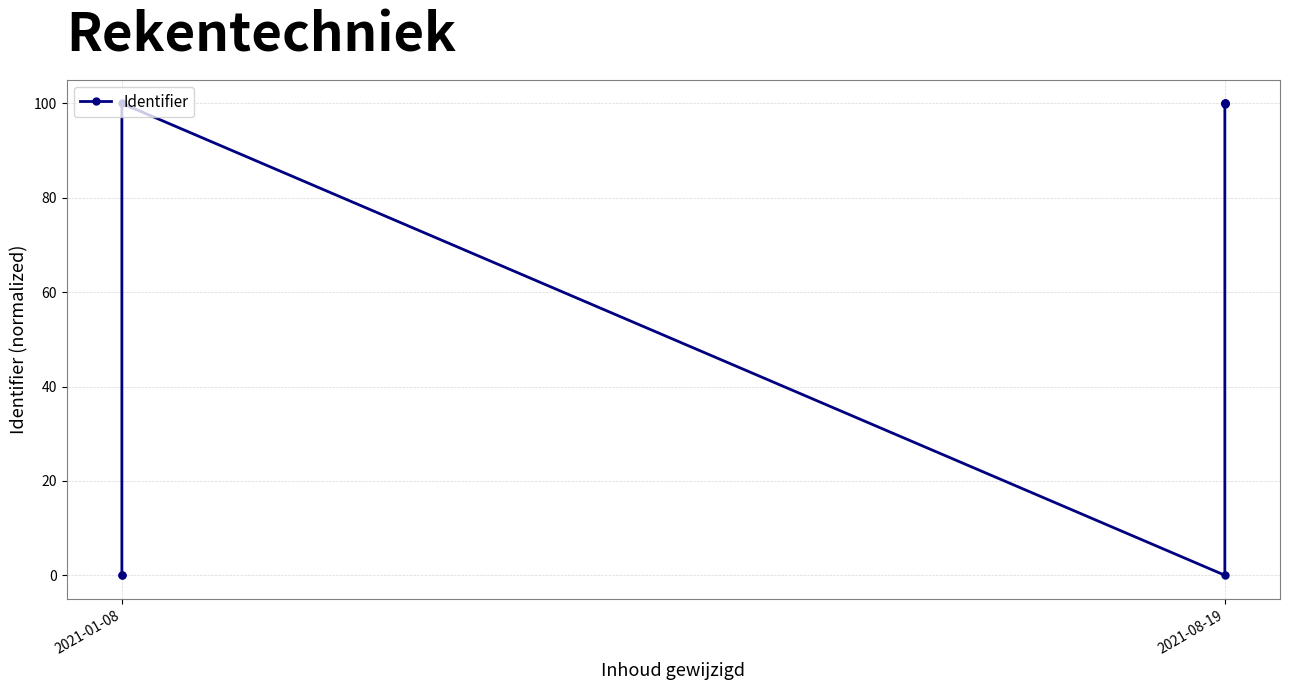

True or false: the data shows 100.0 at 2021-01-08.

True